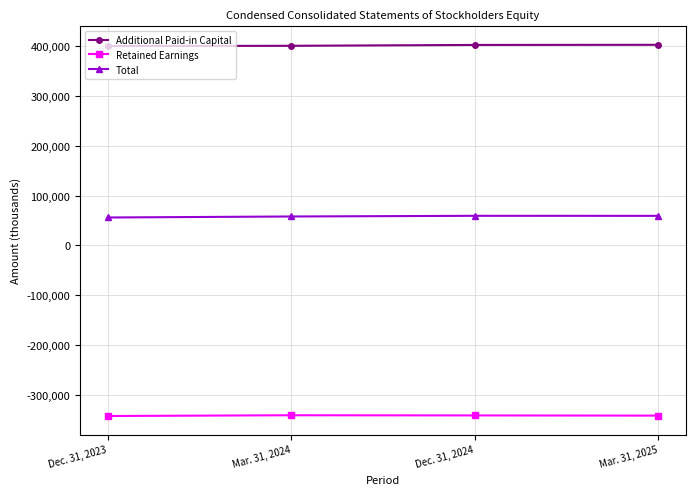

List the labels in order of Additional Paid-in Capital value, largest first.

Mar. 31, 2025, Dec. 31, 2024, Mar. 31, 2024, Dec. 31, 2023